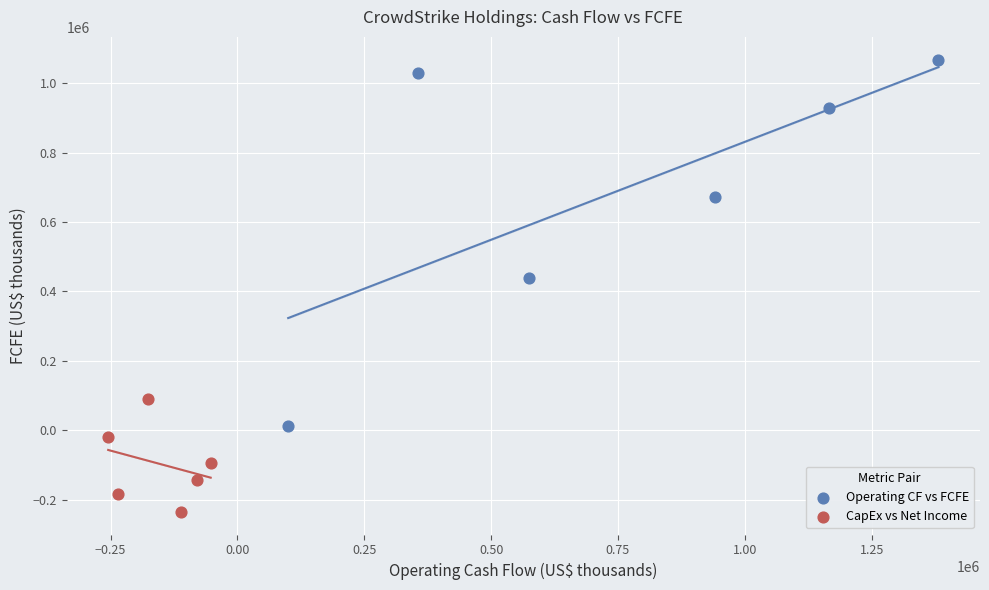

Which series reaches the minimum Y coordinate?

CapEx vs Net Income